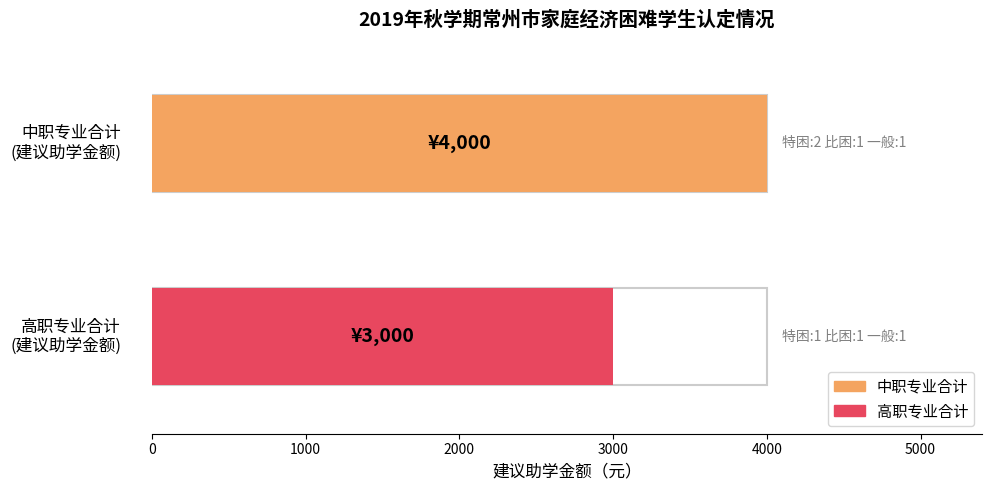

What is the label of the 2nd bar from the right?

中职专业合计